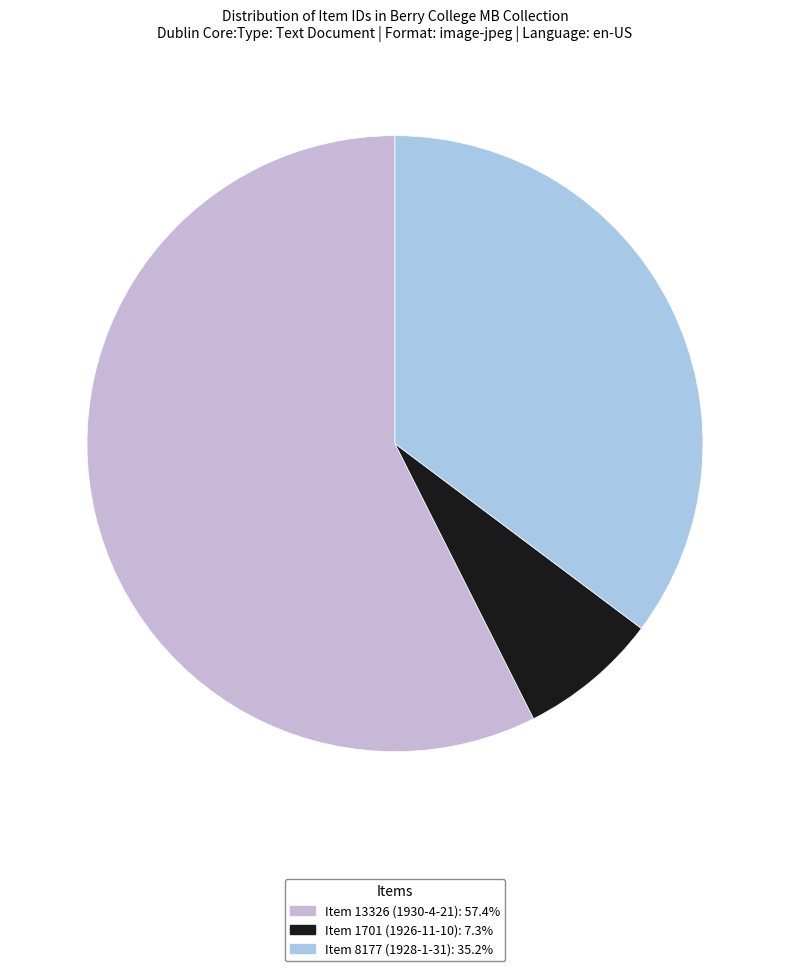

How many slices are in this pie chart?

3